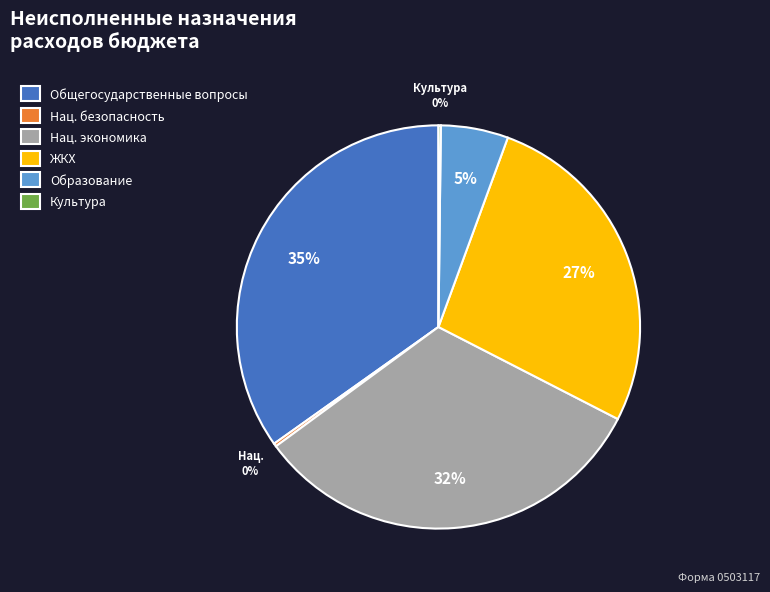

Is there a majority slice in this chart?

No